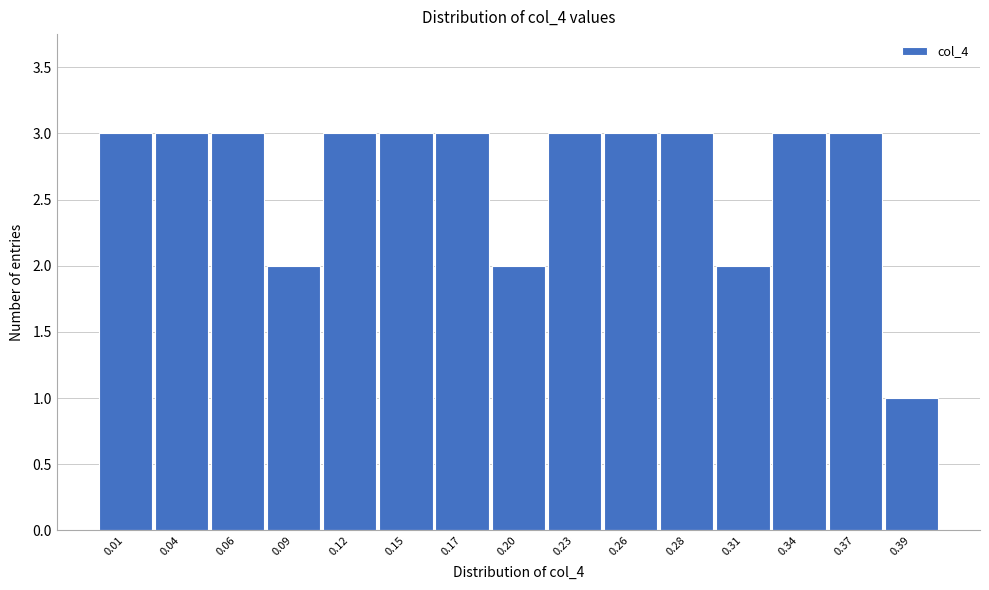

Reading left to right, extract all data points from this chart.

3	3	3	2	3	3	3	2	3	3	3	2	3	3	1